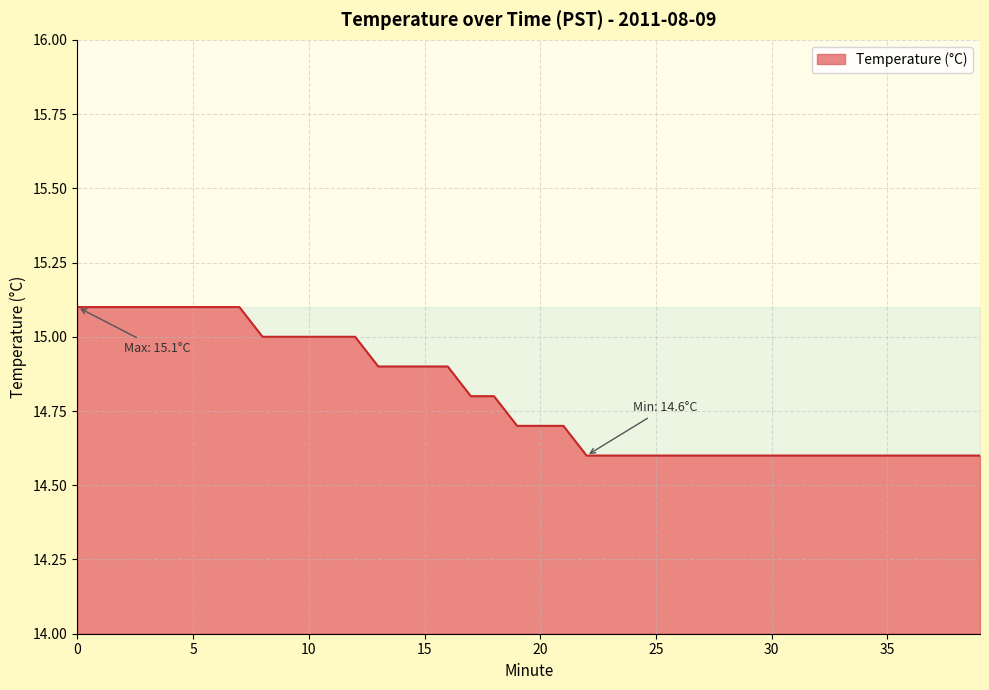

How many values are between 14 and 15?

32